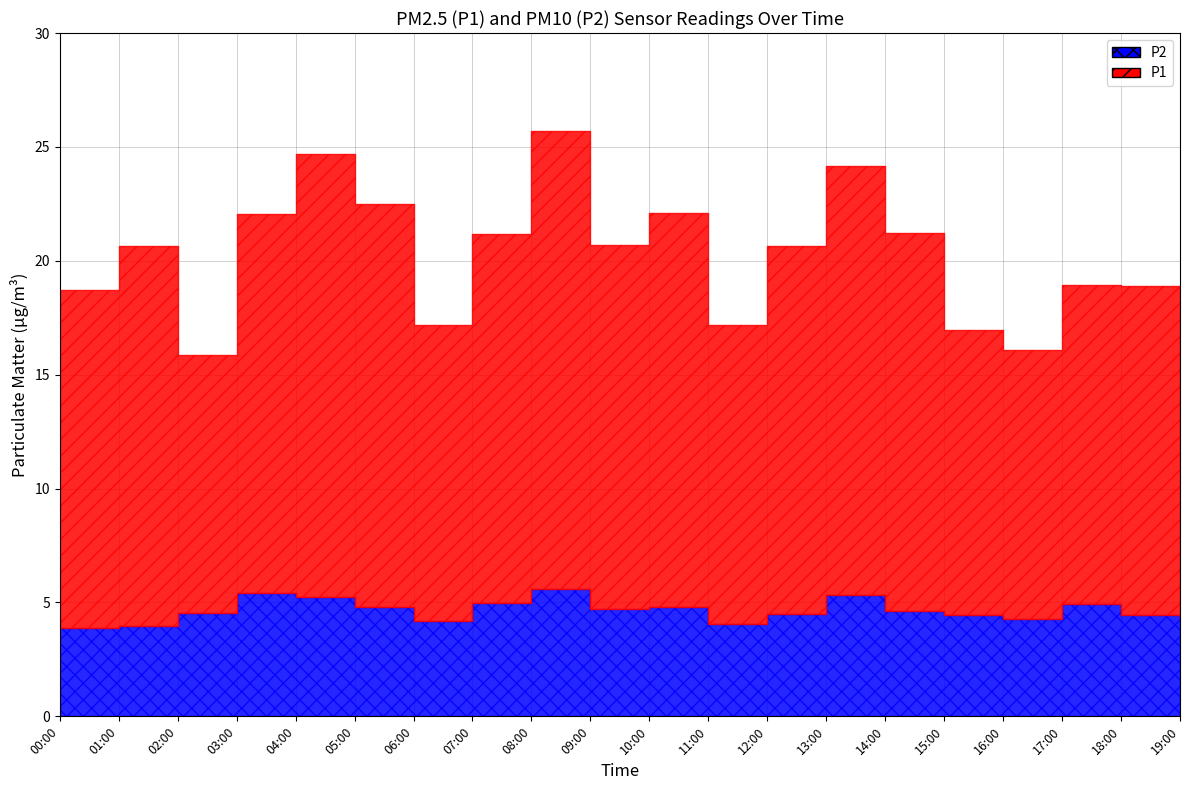

Rank the series by their average value, from lowest to highest.

P2, P1